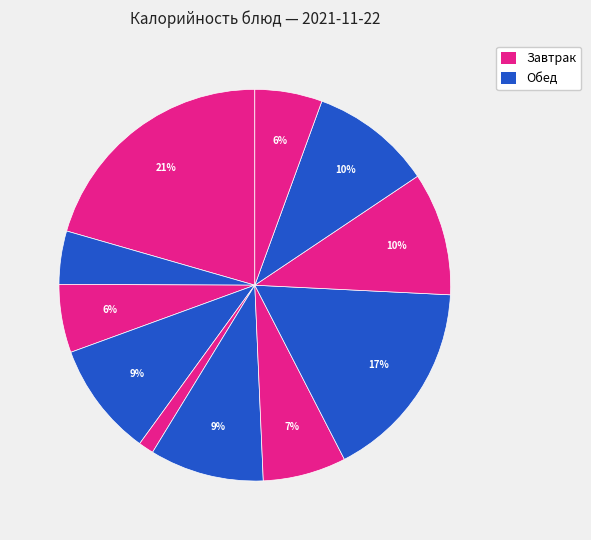

Does any single category account for the majority?

No